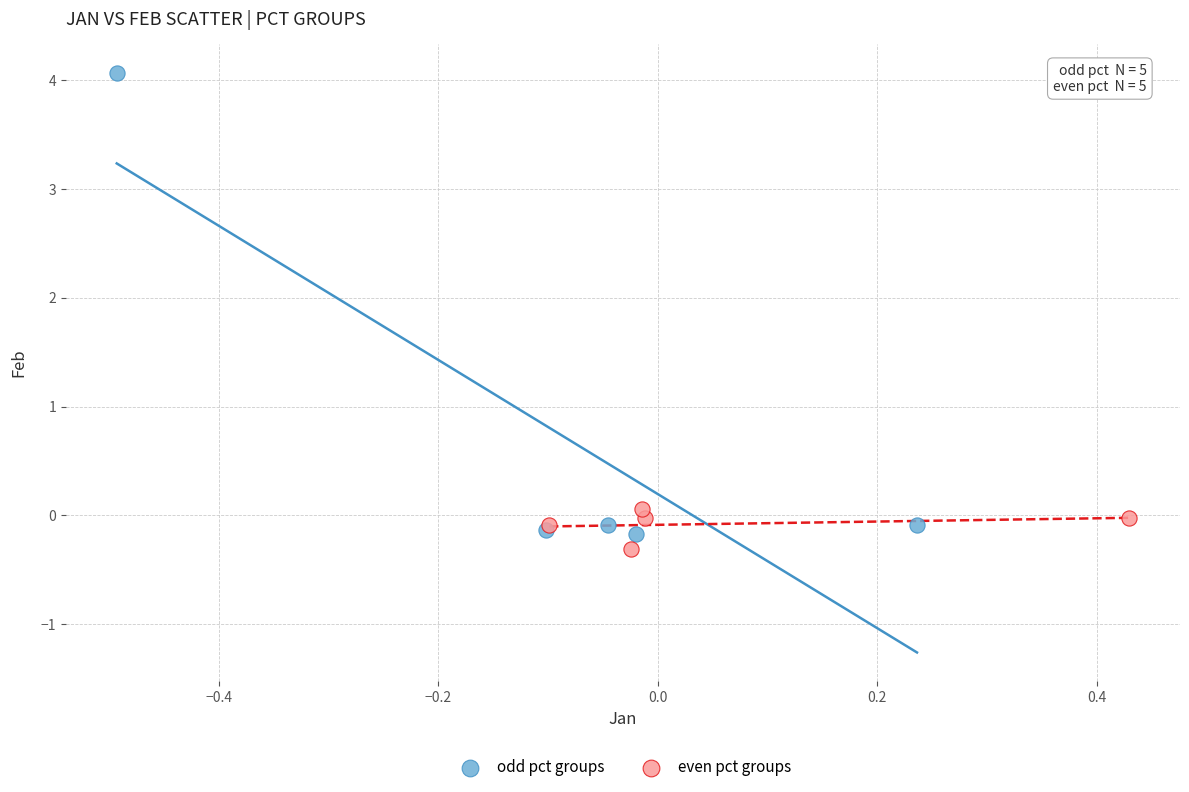

Which series has the widest spread of Y values?

odd pct groups